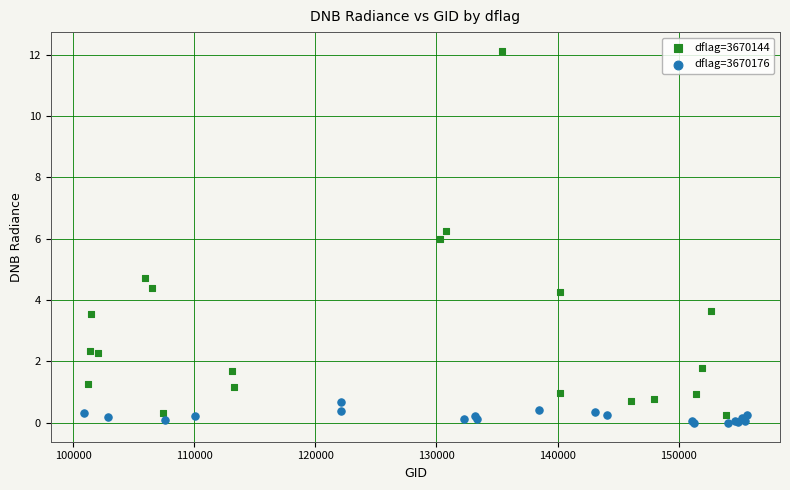

Which series has the largest Y range (max minus min)?

dflag=3670144